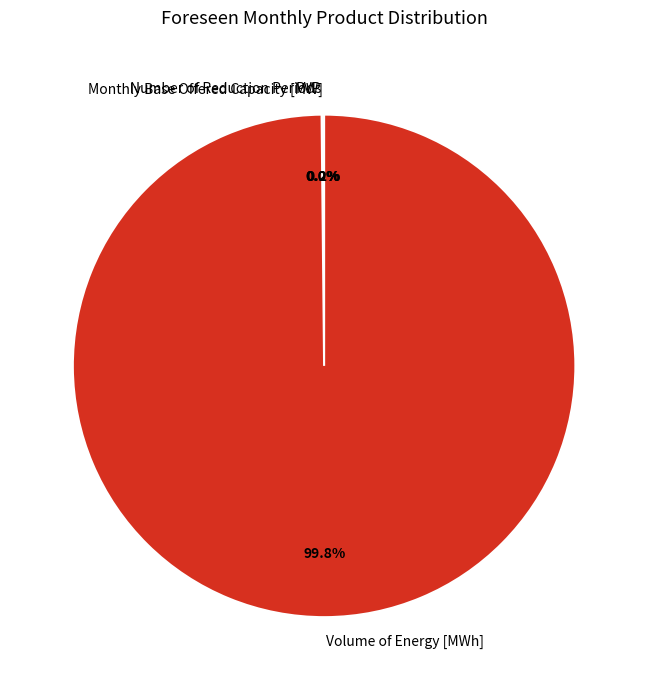

What portion of the pie excludes Volume of Energy [MWh]?

0.2%